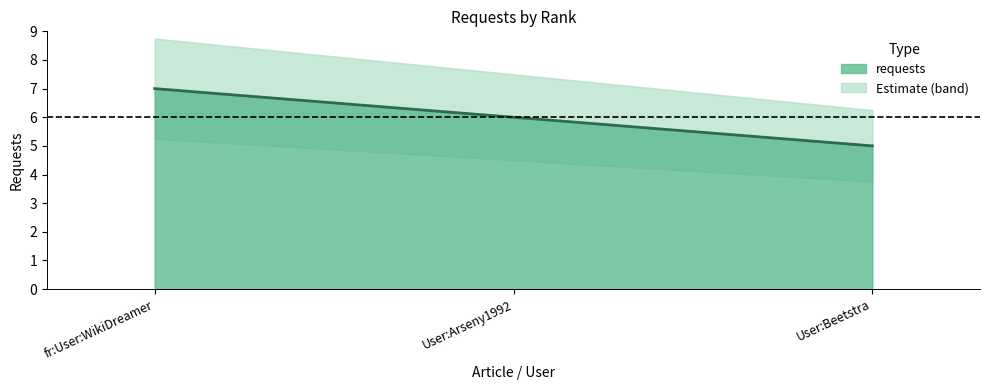

Reading left to right, list all the values displayed in this chart.

fr:User:WikiDreamer=7	User:Arseny1992=6	User:Beetstra=5